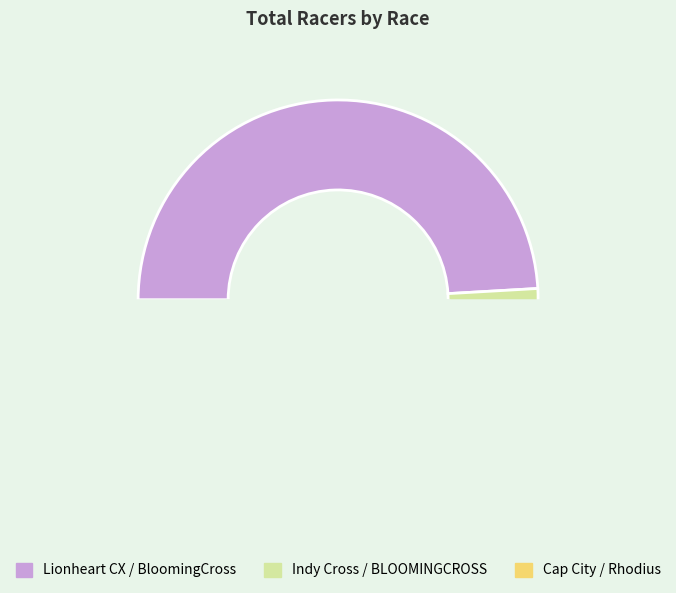

True or false: BloomingCross (2016) accounts for 22% of the total.

False